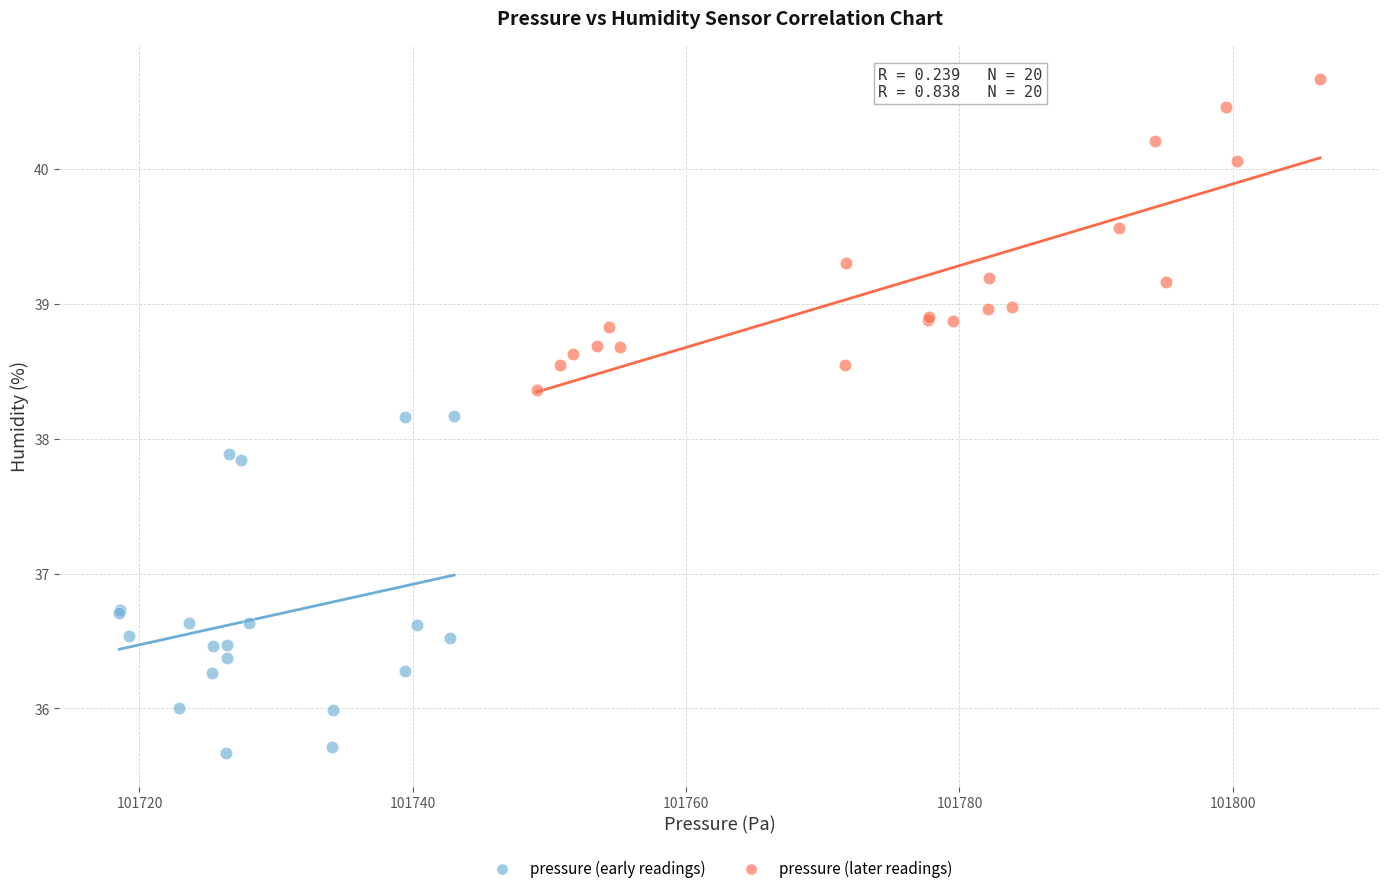

Which series contains the lowest Y value?

pressure (early readings)